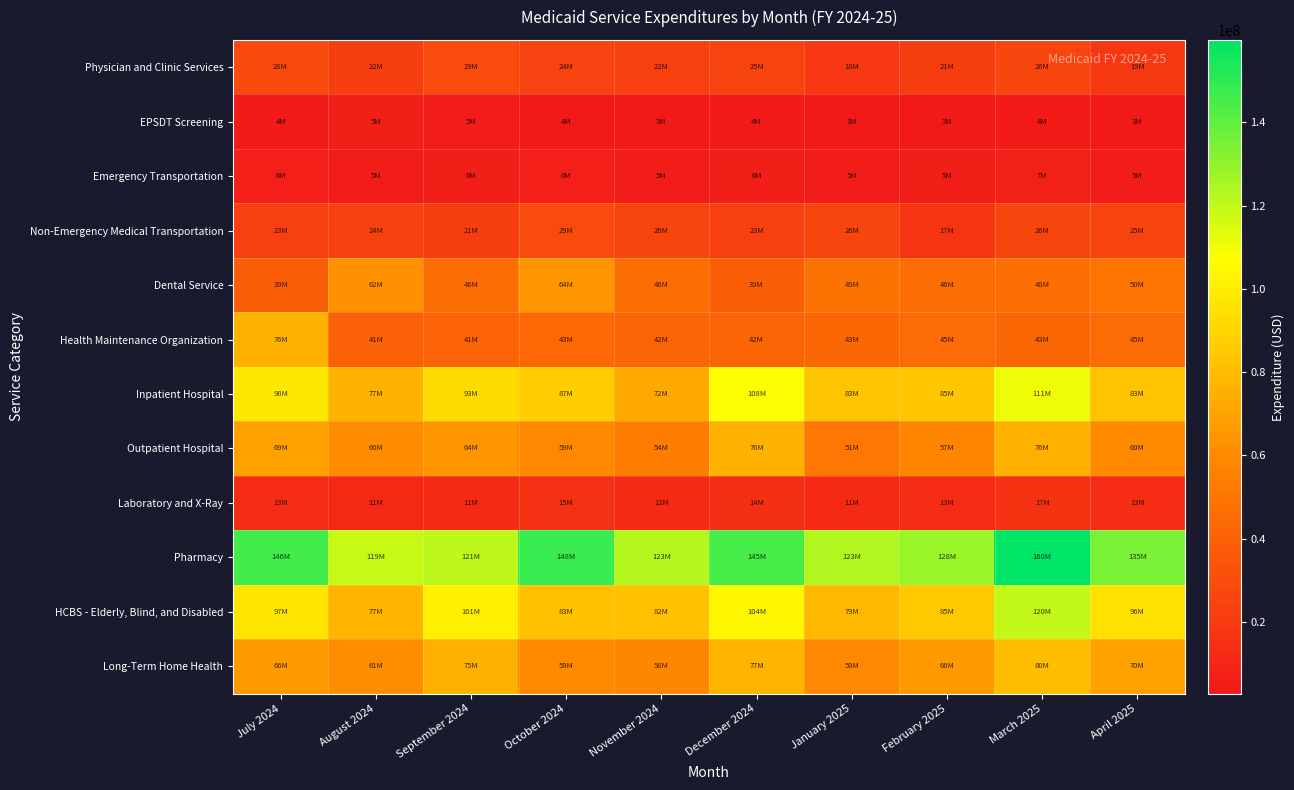

Rank the series at July 2024 from lowest to highest value.

EPSDT Screening, Emergency Transportation, Laboratory and X-Ray, Non-Emergency Medical Transportation, Physician and Clinic Services, Dental Service, Long-Term Home Health, Outpatient Hospital, Health Maintenance Organization, HCBS - Elderly, Blind, and Disabled, Inpatient Hospital, Pharmacy